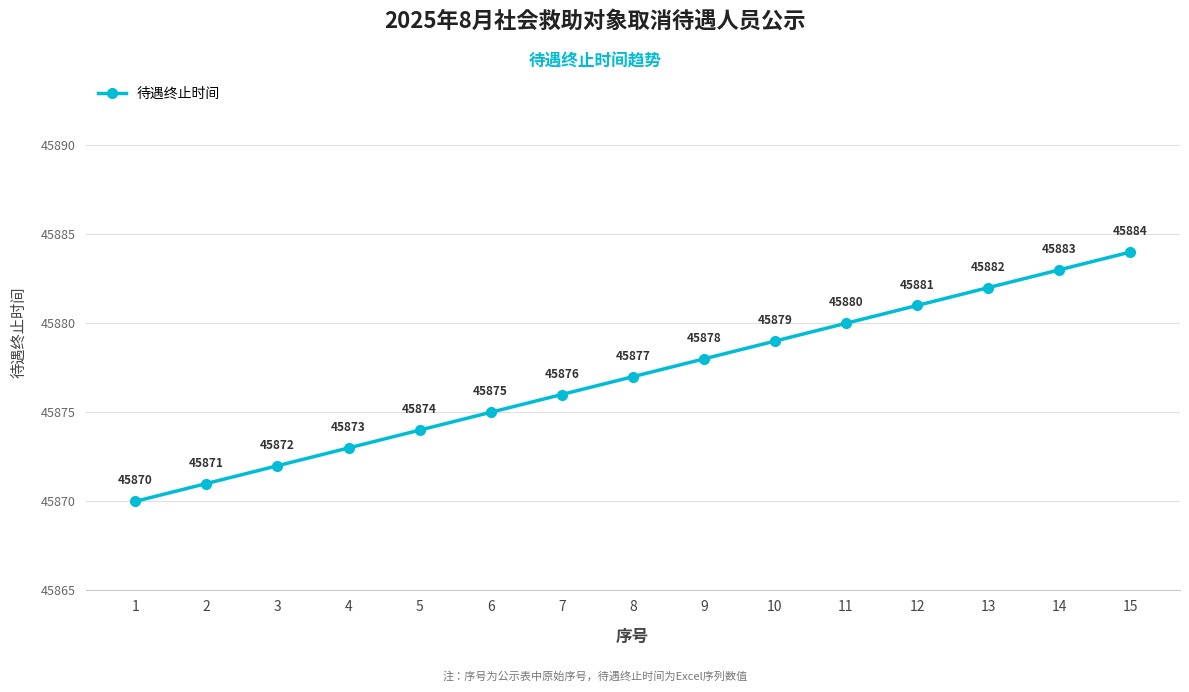

Between 15 and 11, which is larger?

15